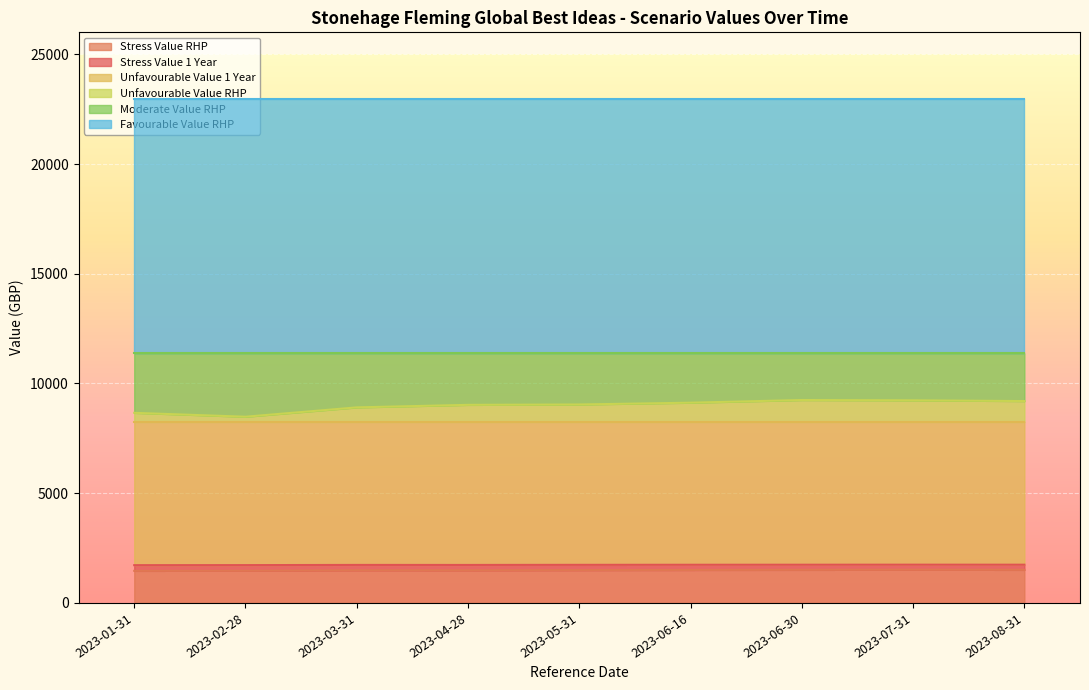

What is the lowest value of the Stress Value RHP series?

1462.5